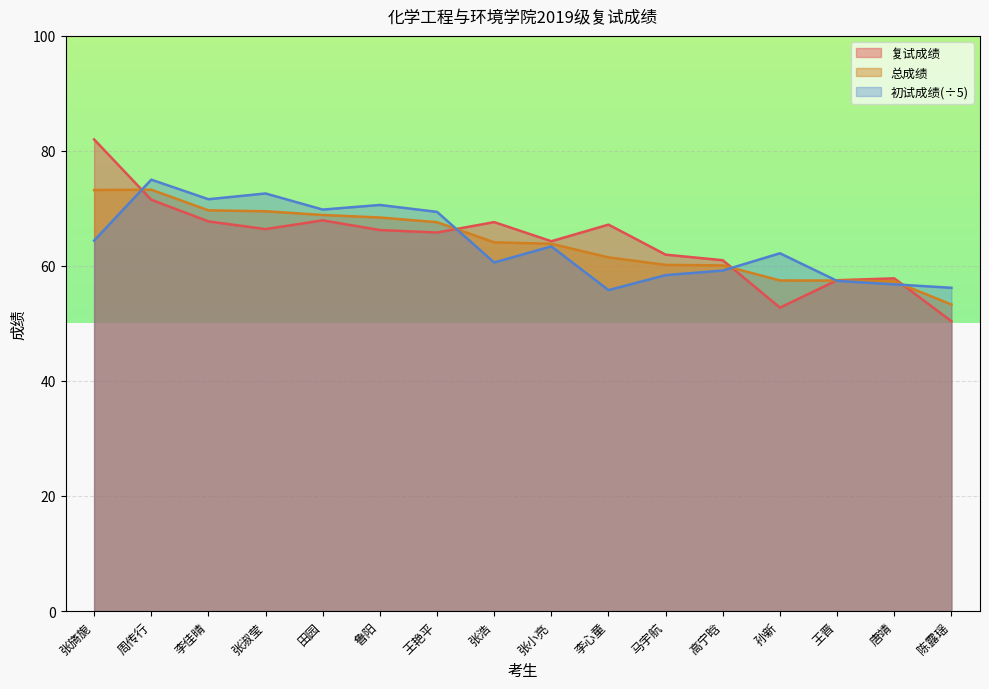

The 复试成绩 series shows 32.5 at 王艳平. True or false?

False